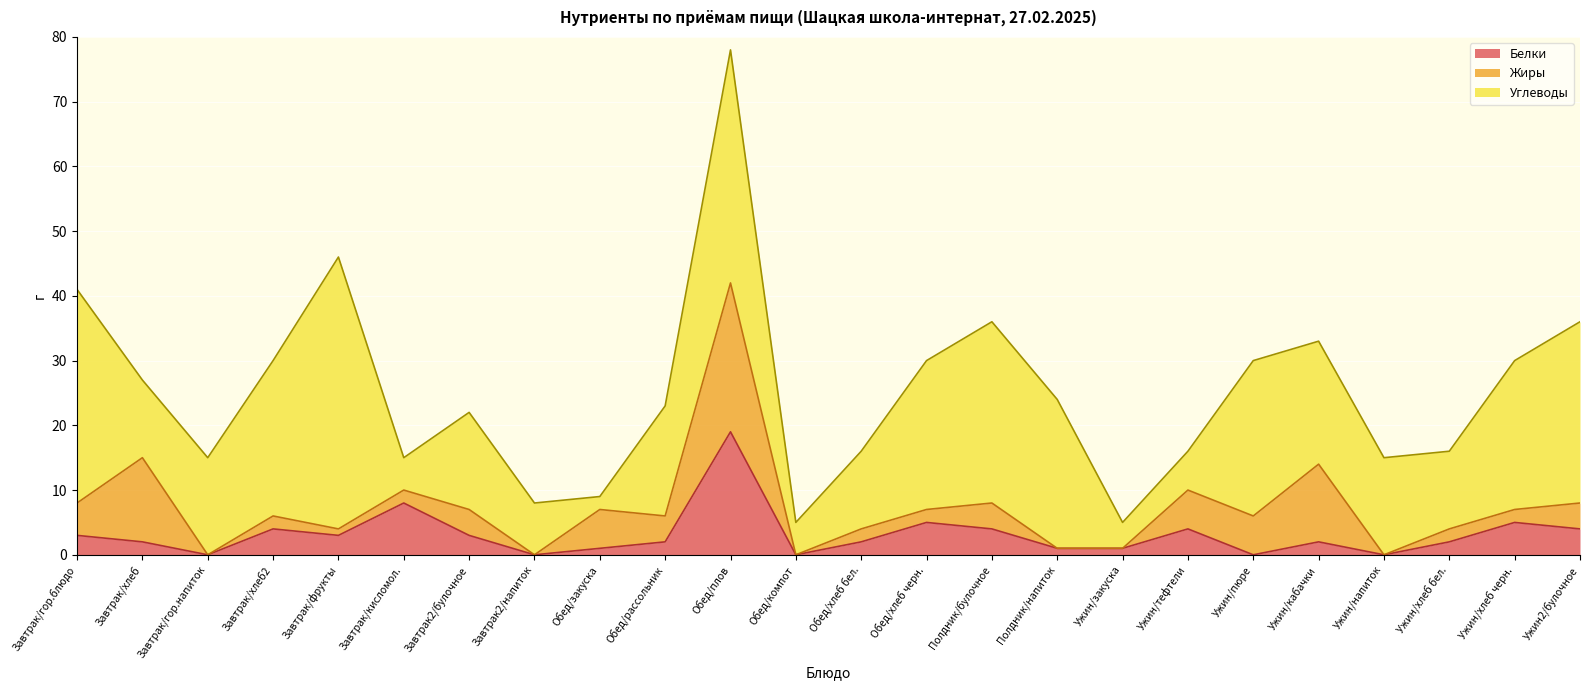

What is the difference between the maximum and minimum values in the Белки series?

19